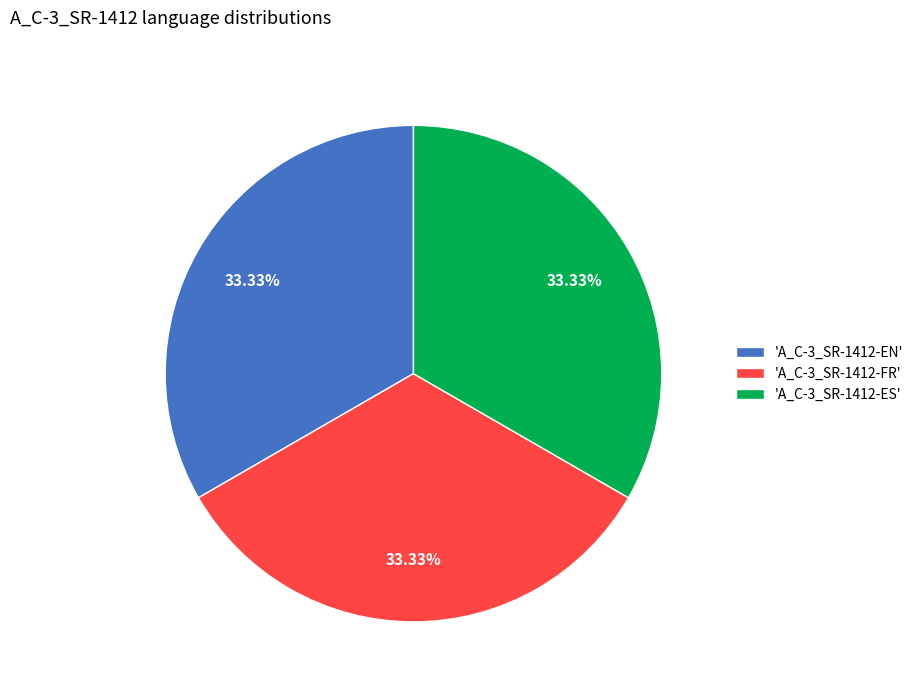

Does 'A_C-3_SR-1412-FR' account for over 50% of the chart?

No